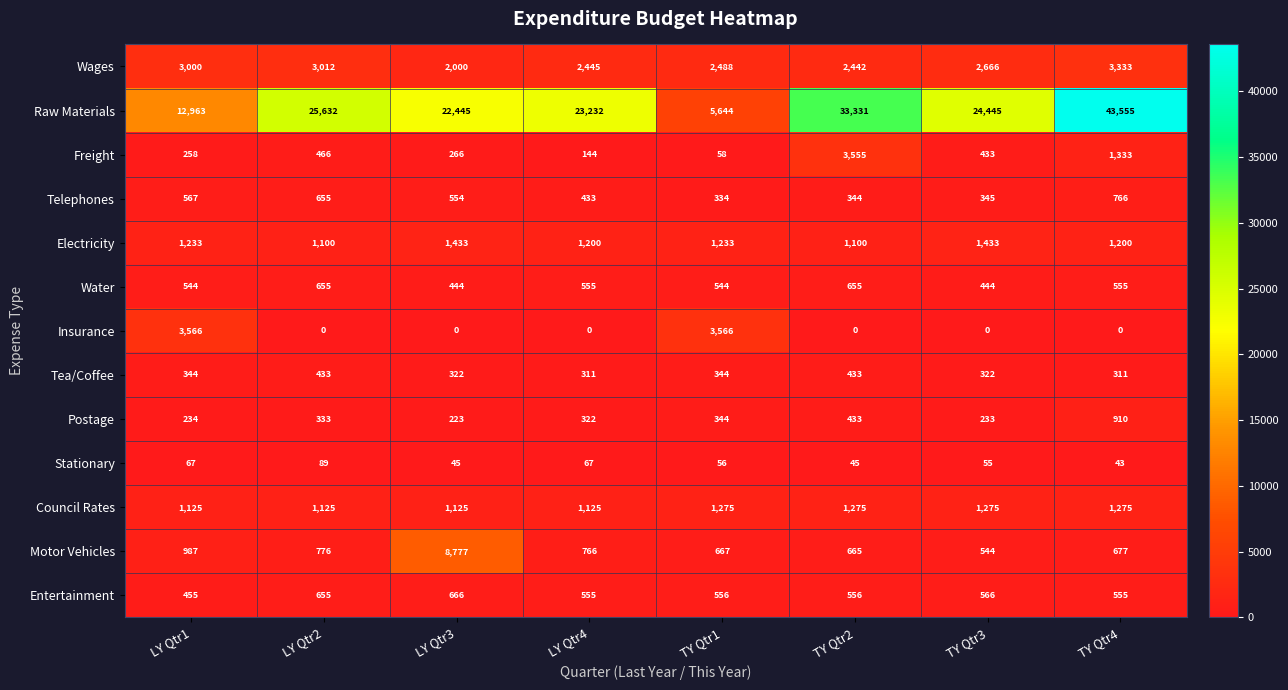

Where does the Raw Materials series first go above 24445?

LY Qtr2